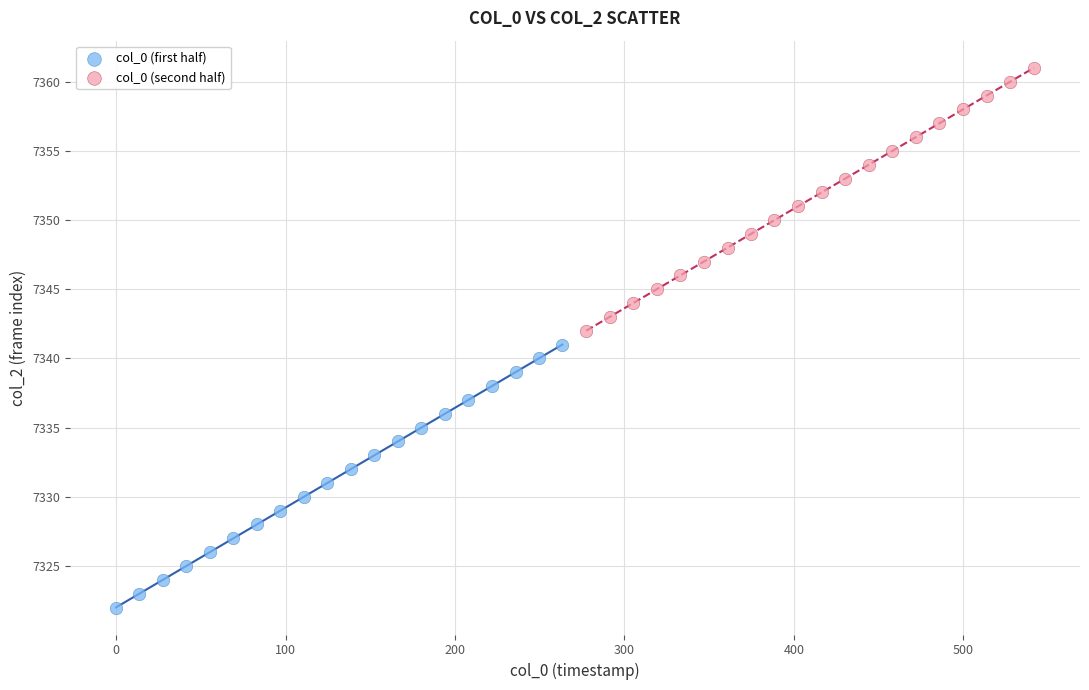

Which series reaches the minimum Y coordinate?

col_0 (first half)